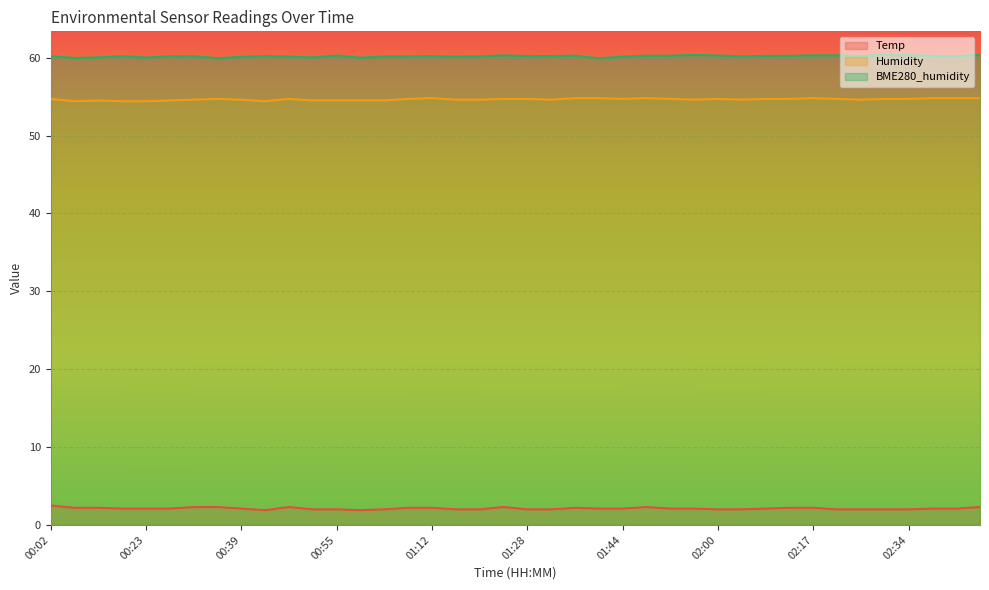

At which category does Temp reach its first local valley?

00:43